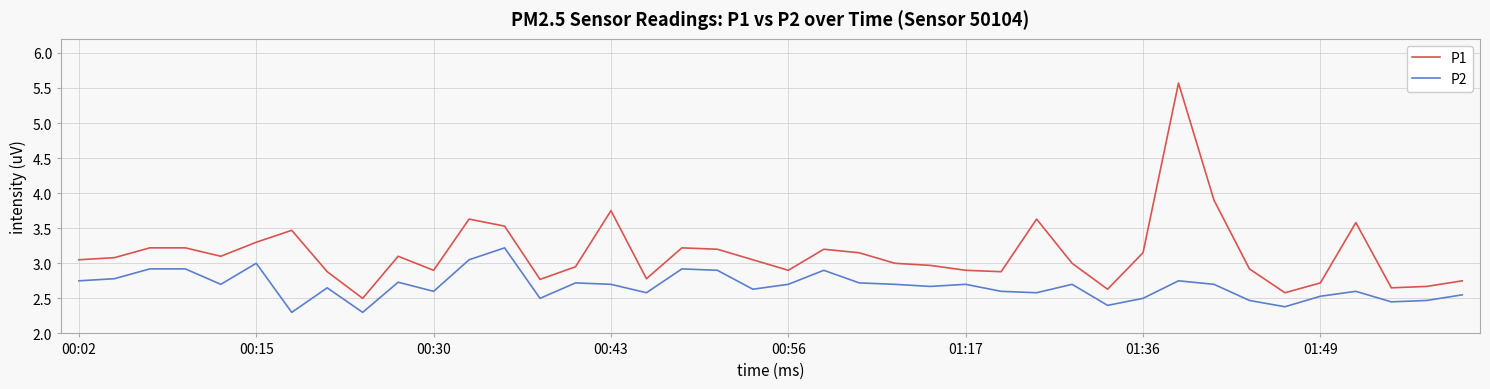

What is the greatest value displayed?

5.6